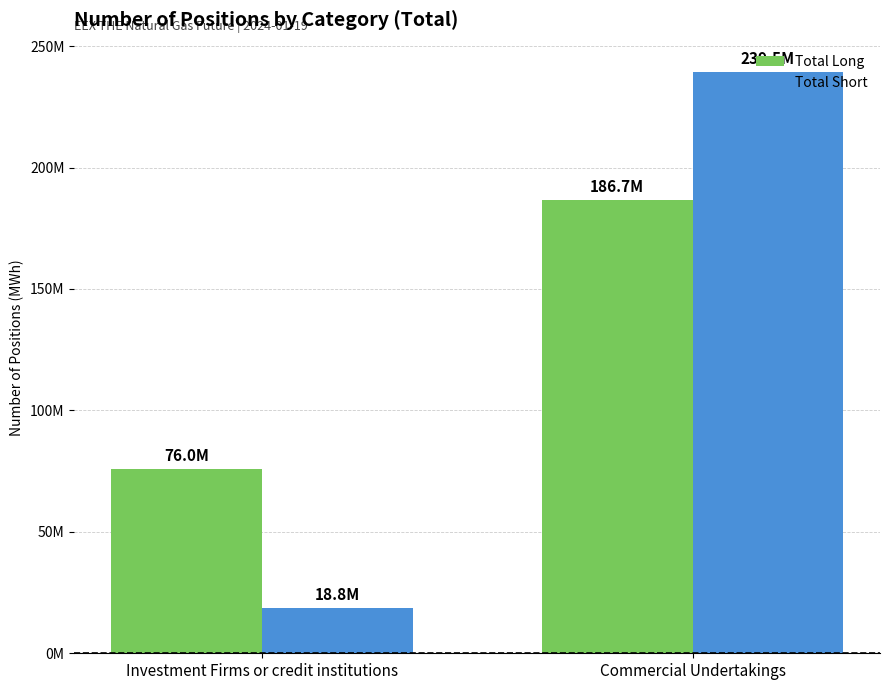

Which category has the highest value in the Total Short series?

Commercial Undertakings